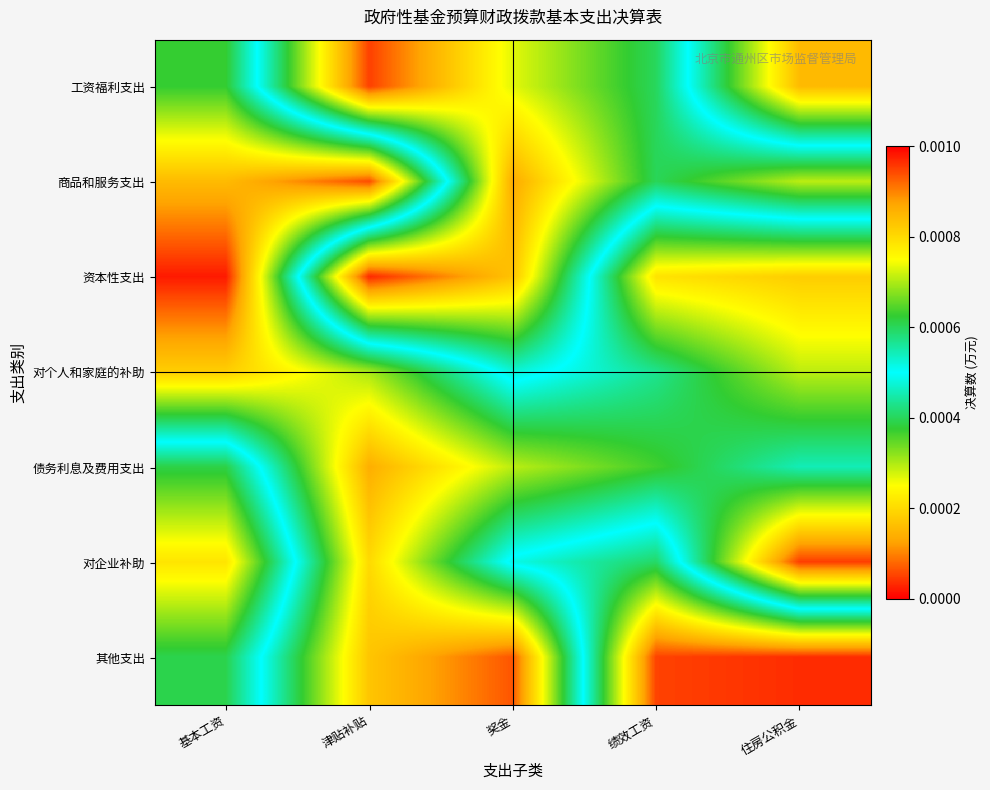

List the series in order of their peak value, highest first.

资本性支出, 其他支出, 工资福利支出, 商品和服务支出, 对企业补助, 债务利息及费用支出, 对个人和家庭的补助